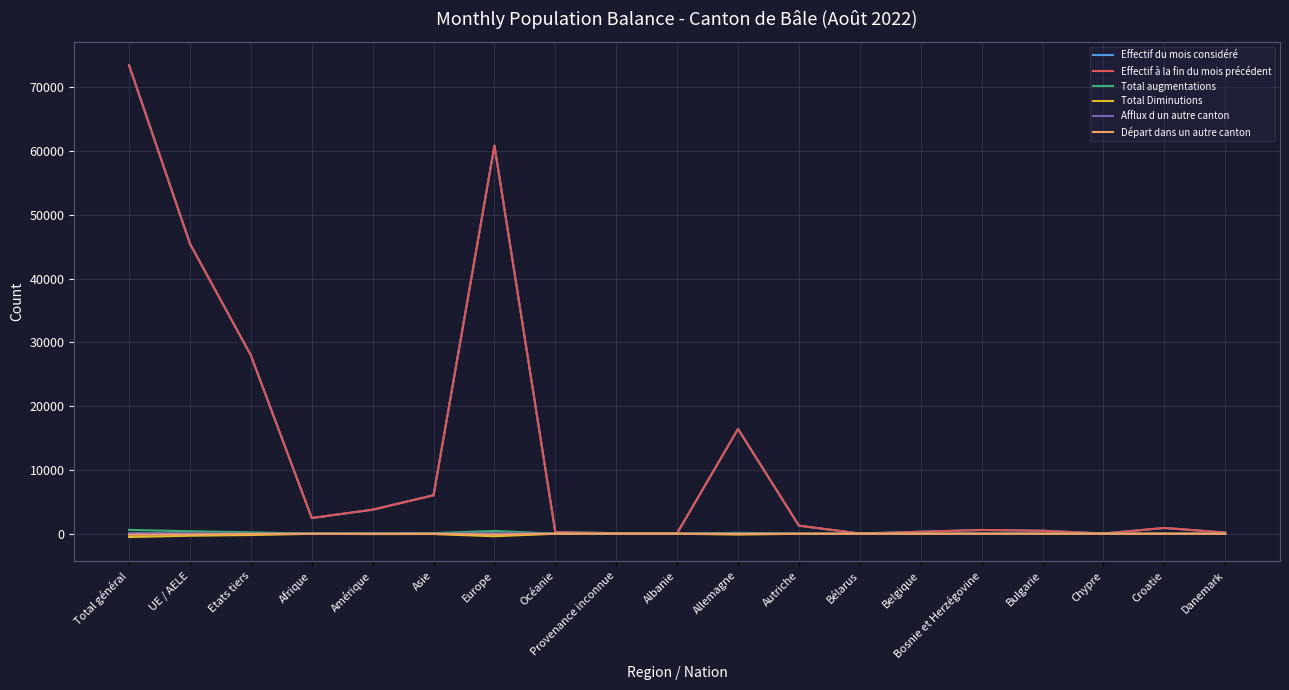

How many lines are shown in the chart?

6